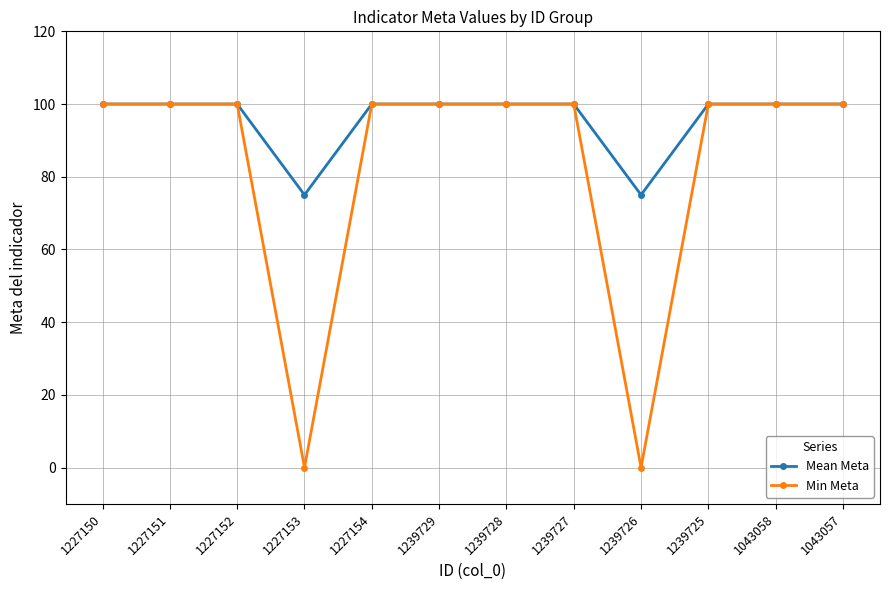

What is the label of the 5th point from the left?

1227154